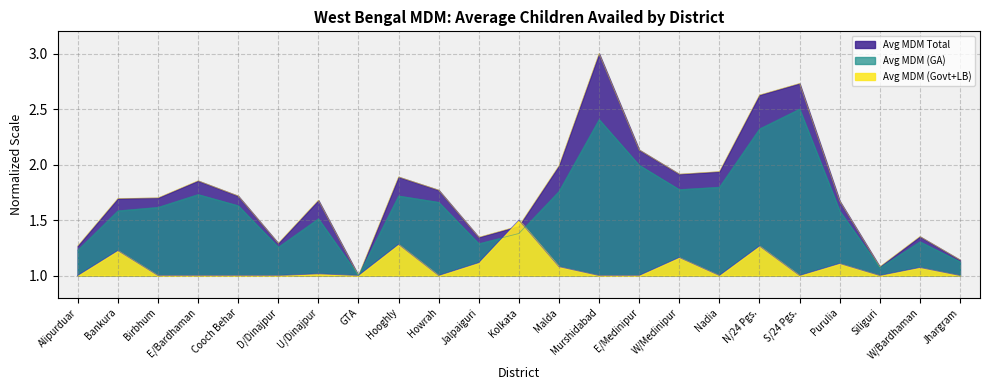

Which series has the largest total across all categories?

Total Enrolment